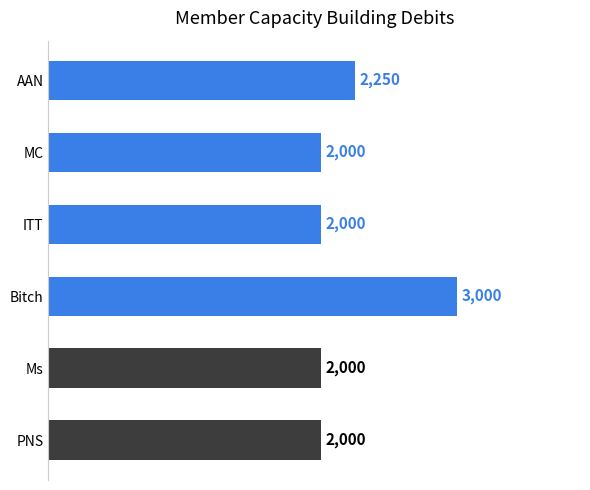

Where is the data nearest to the value 2500?

AAN